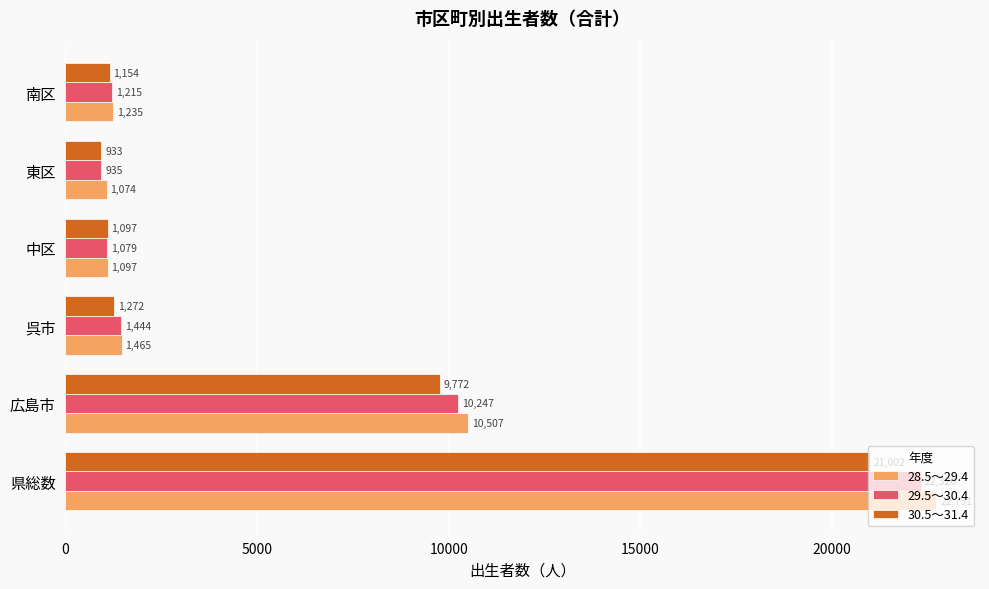

Which series changed the most between 東区 and 南区?

29.5～30.4